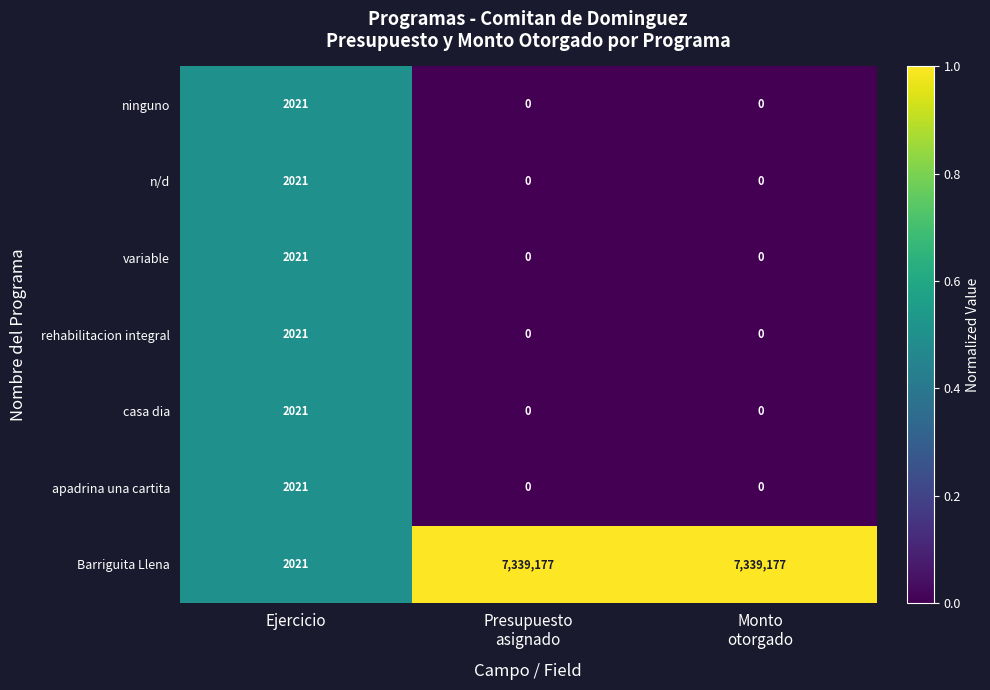

Which series has the widest spread of values?

Barriguita Llena